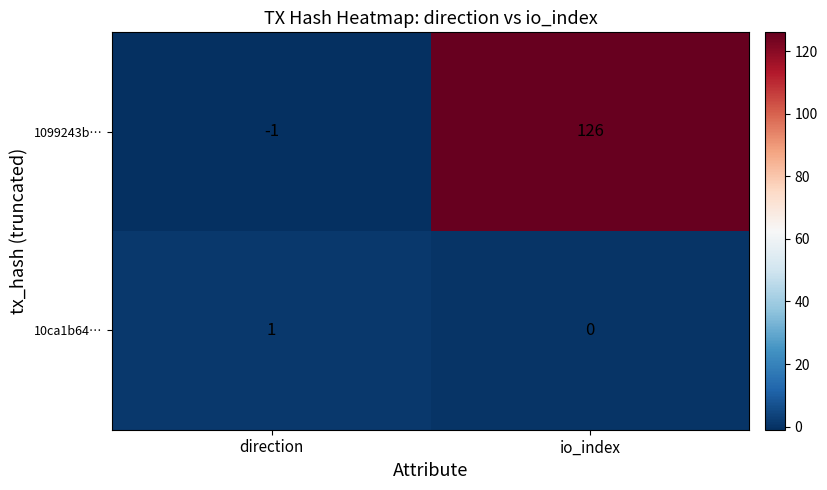

How many negative values does the 1099243b… series have?

1